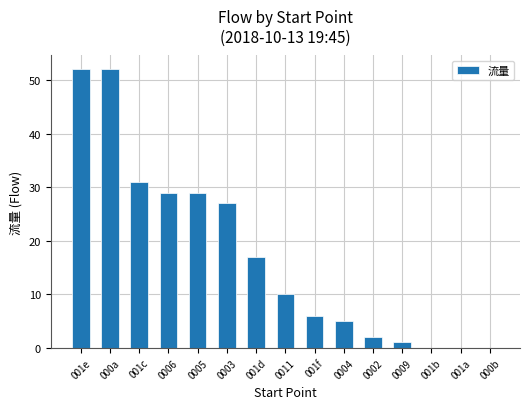

Is it true that the value at 001a is -29?

False